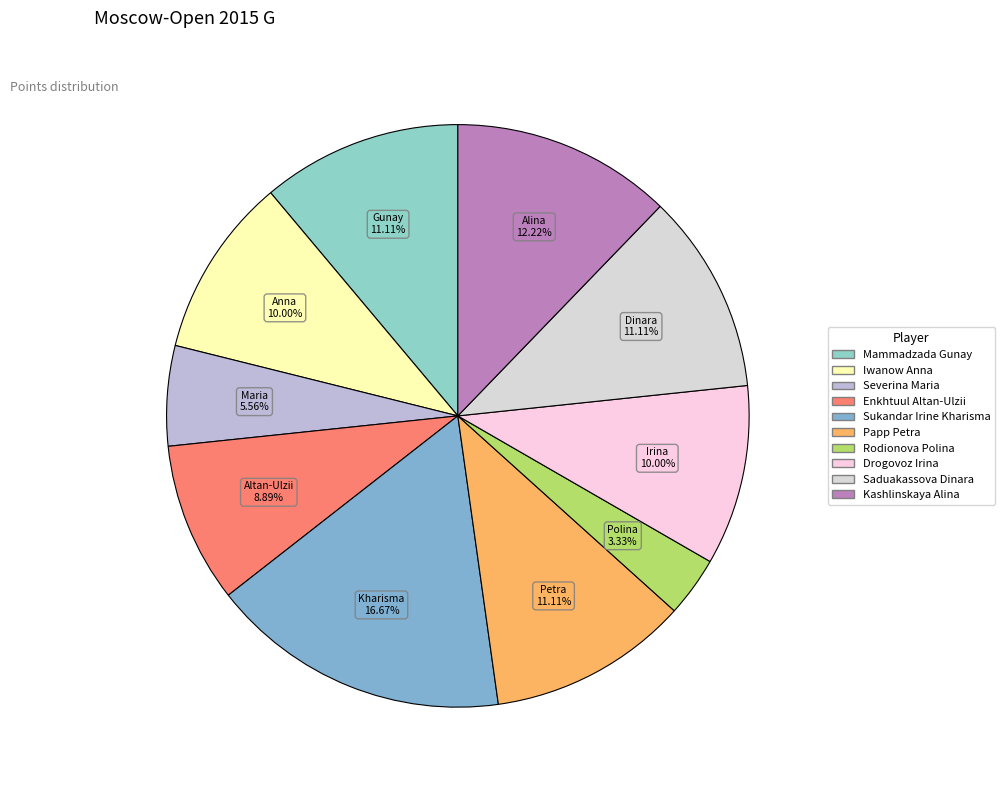

What is the ratio of the value at Papp Petra to the value at Rodionova Polina?

3.3